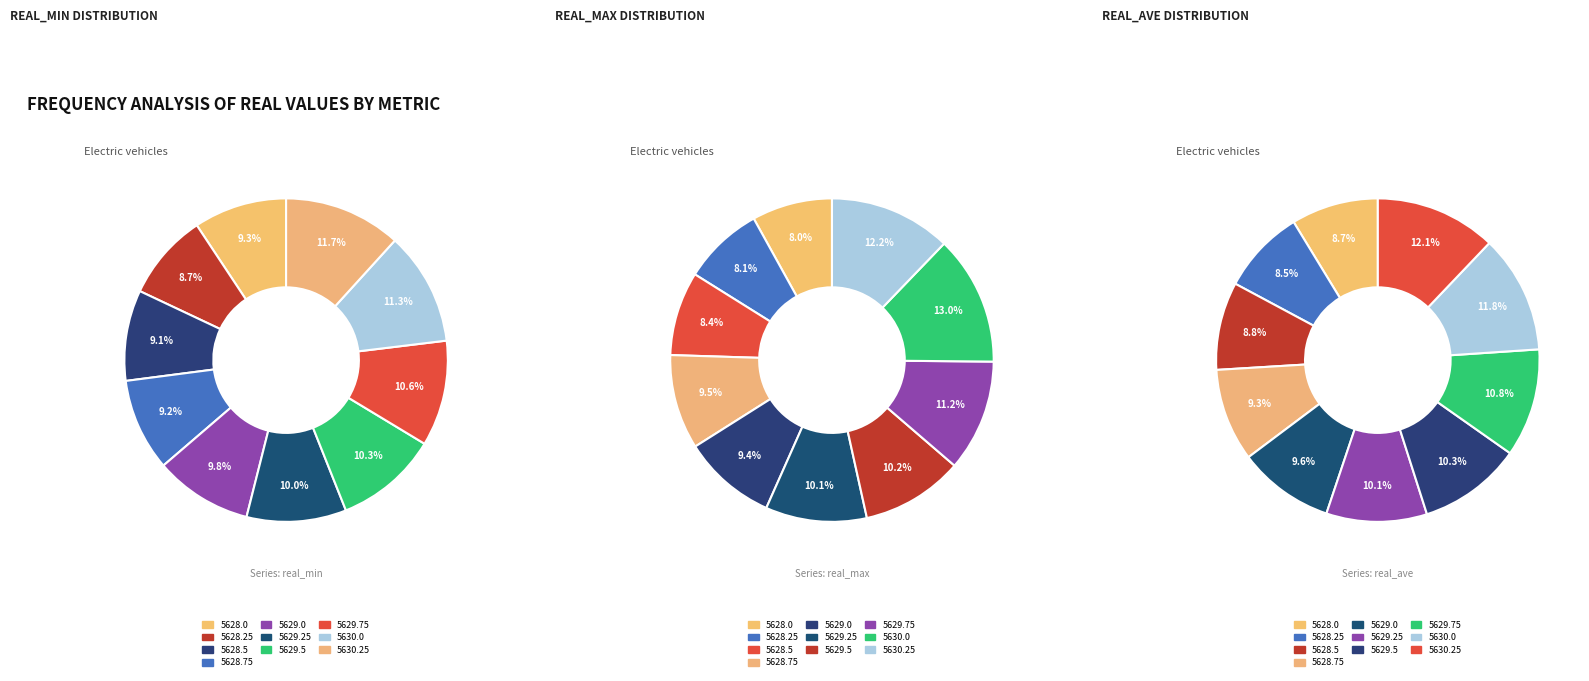

Is the sum of 5628.75 and 5629.25 greater than half?

No